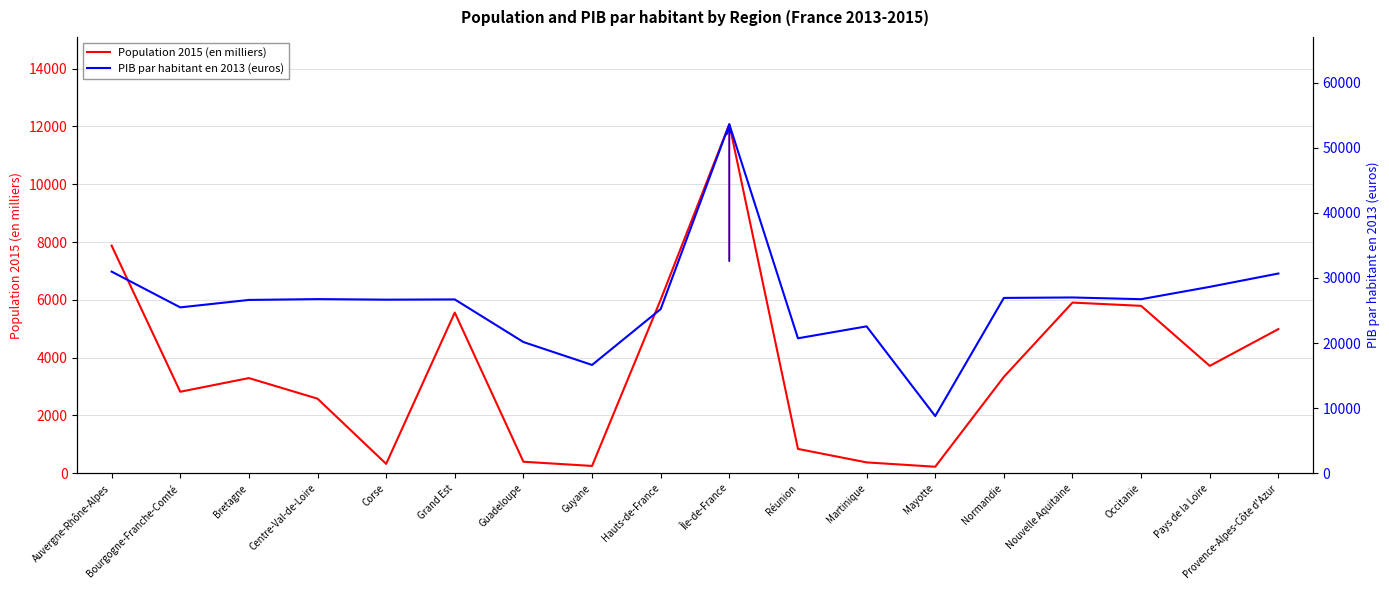

What is the value of the Population 2015 (en milliers) point at the 5th from the left?

327